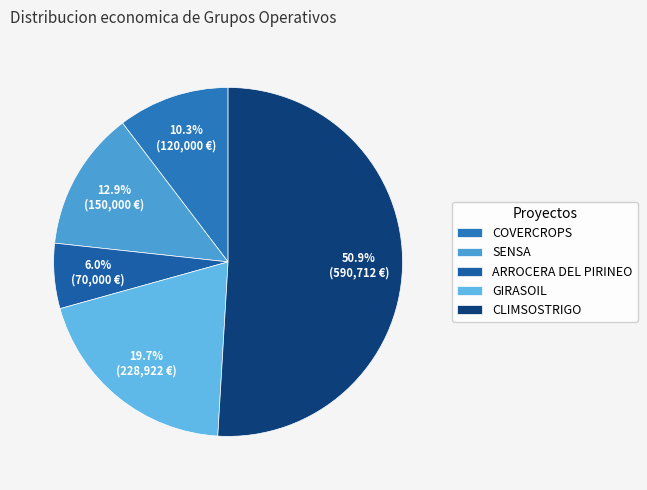

What percentage is the COVERCROPS slice, to the nearest percent?

10%